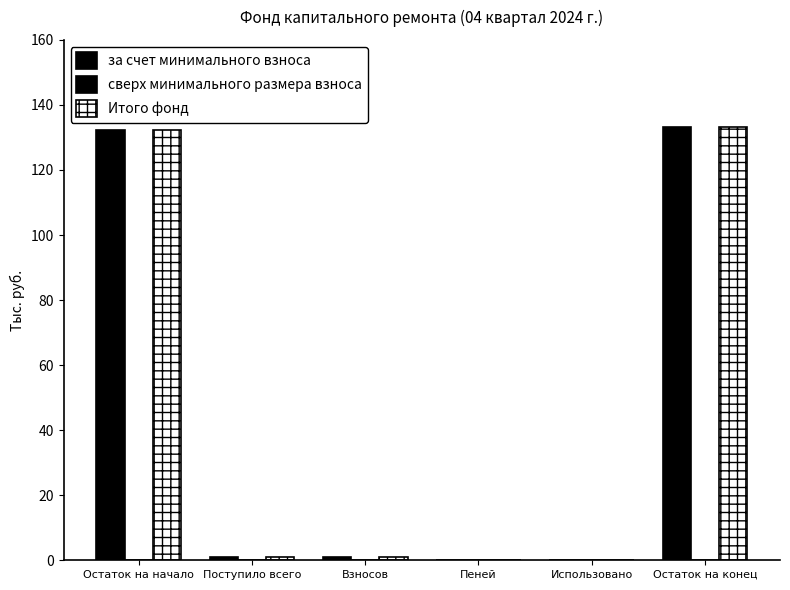

What is the sum of all за счет минимального взноса values?

267.5